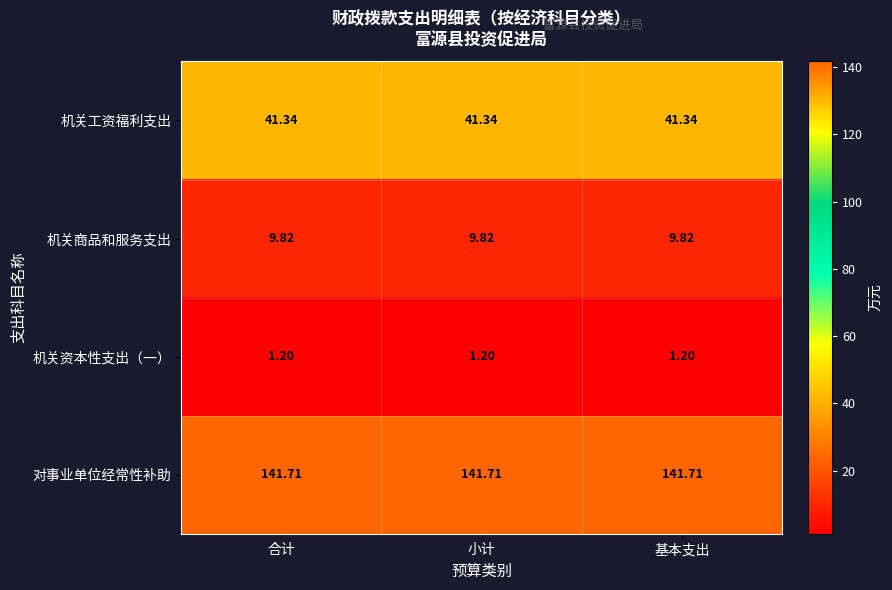

Is the value of 对事业单位经常性补助 at 基本支出 greater than the value of 机关商品和服务支出 at 合计?

Yes